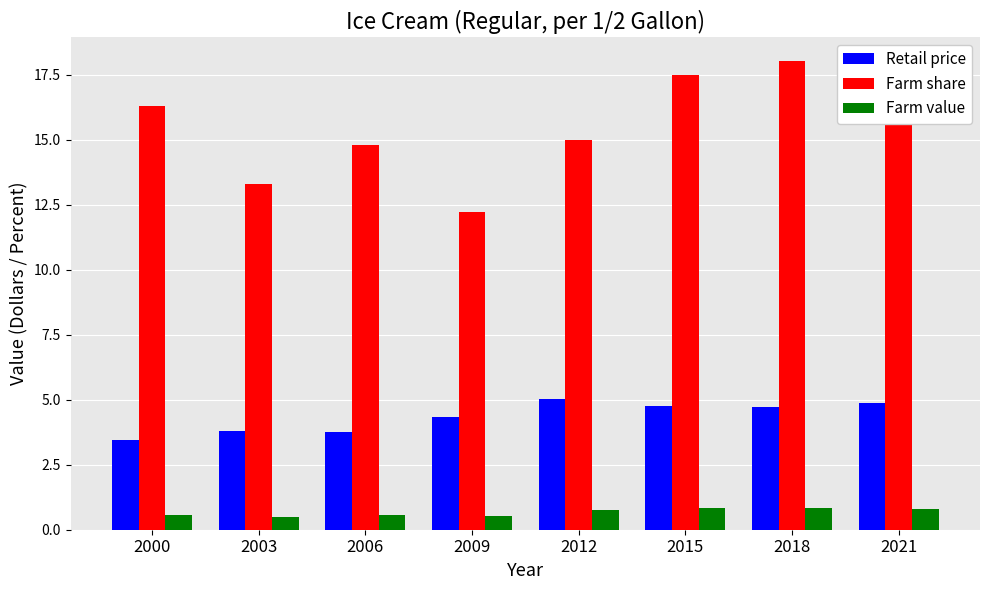

At which category is the sum across all series the highest?

2018